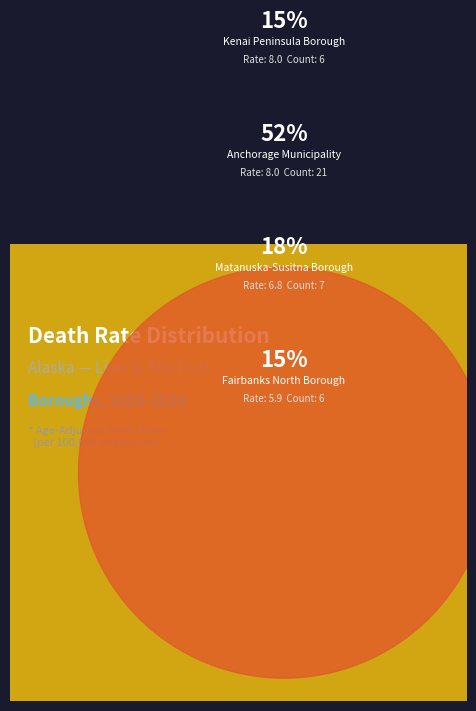

To the nearest percent, what percentage of the pie is Anchorage Municipality?

52%